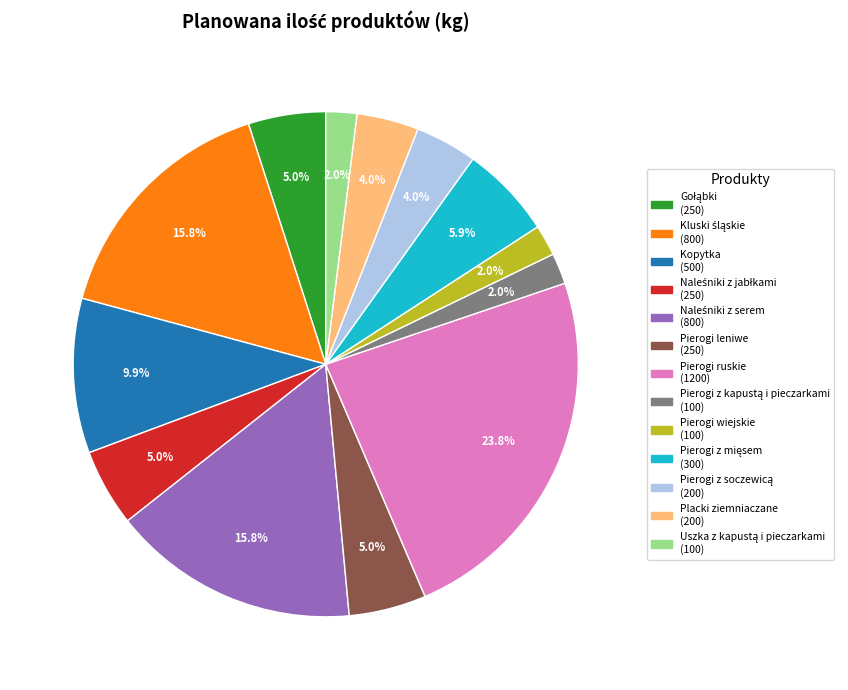

To the nearest percent, what percentage of the pie is Pierogi ruskie?

24%